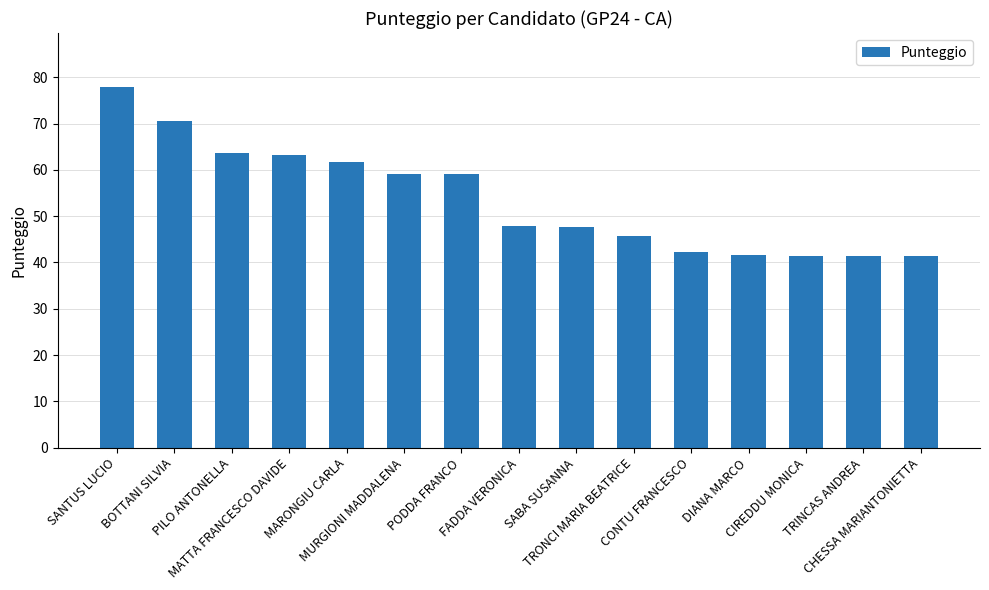

What value does the data have at BOTTANI SILVIA?

70.5